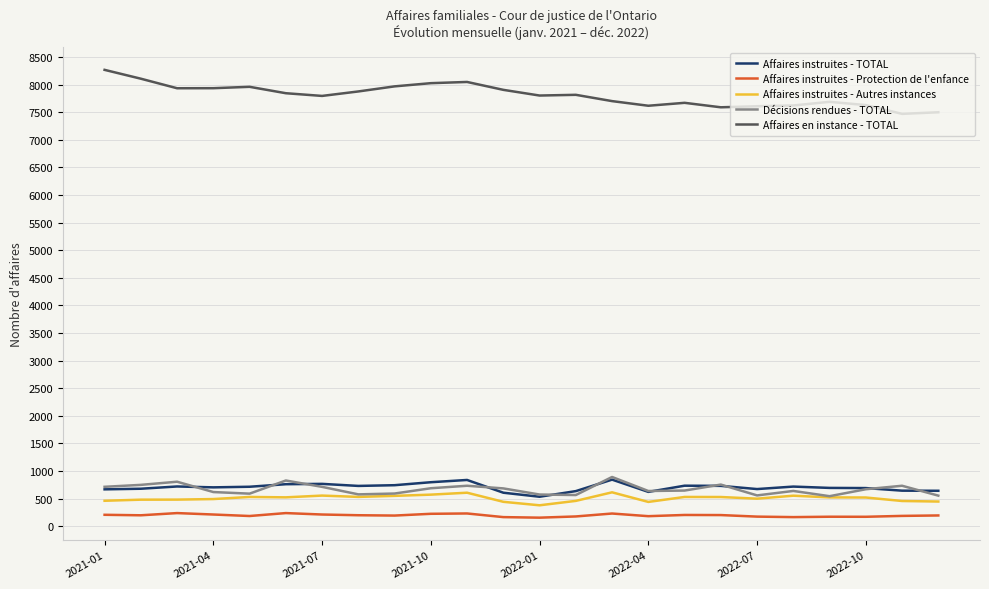

Which series has the largest total across all categories?

Affaires en instance - TOTAL